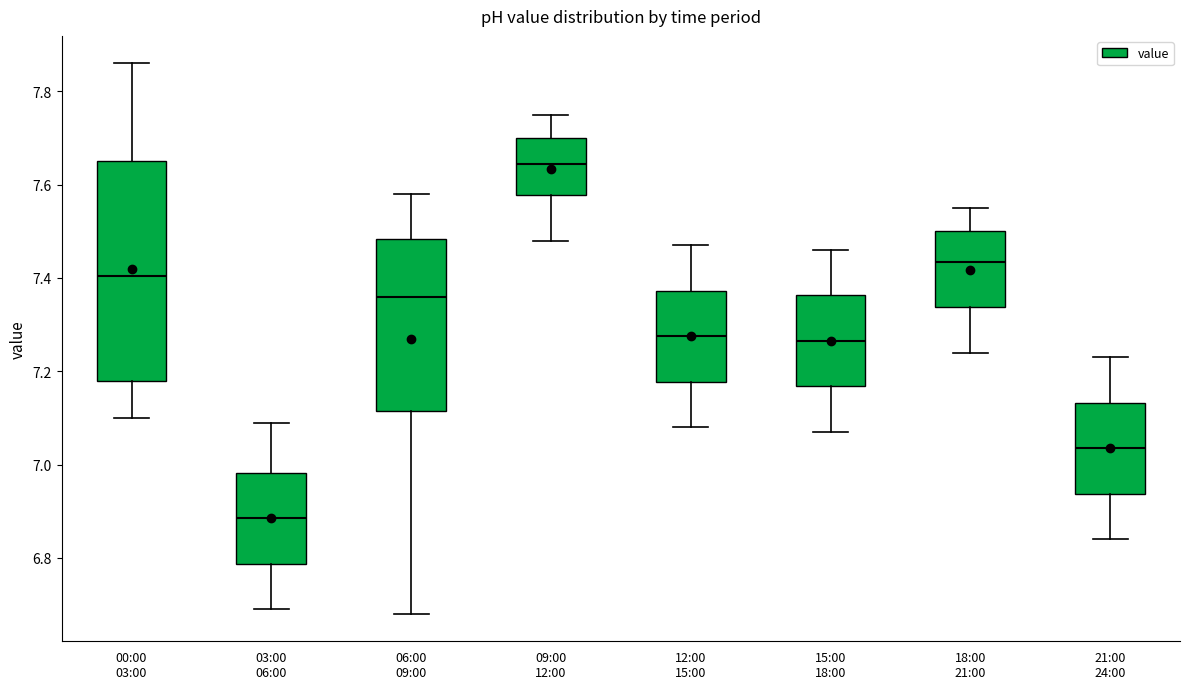

Which box is the tallest, from its lower edge to its upper edge?

00:00 03:00